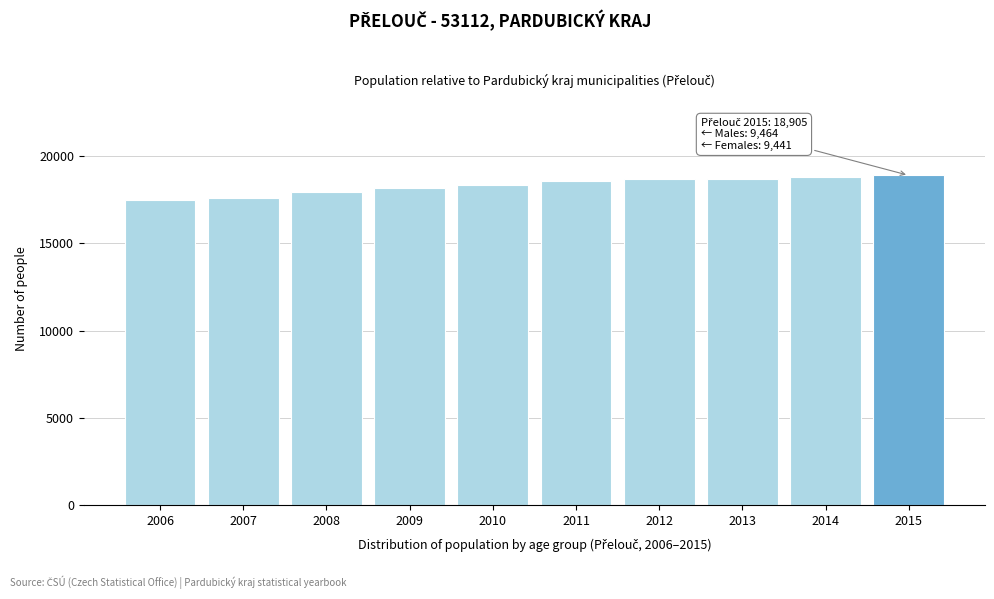

Is it true that the value at 2014 is 11934?

False